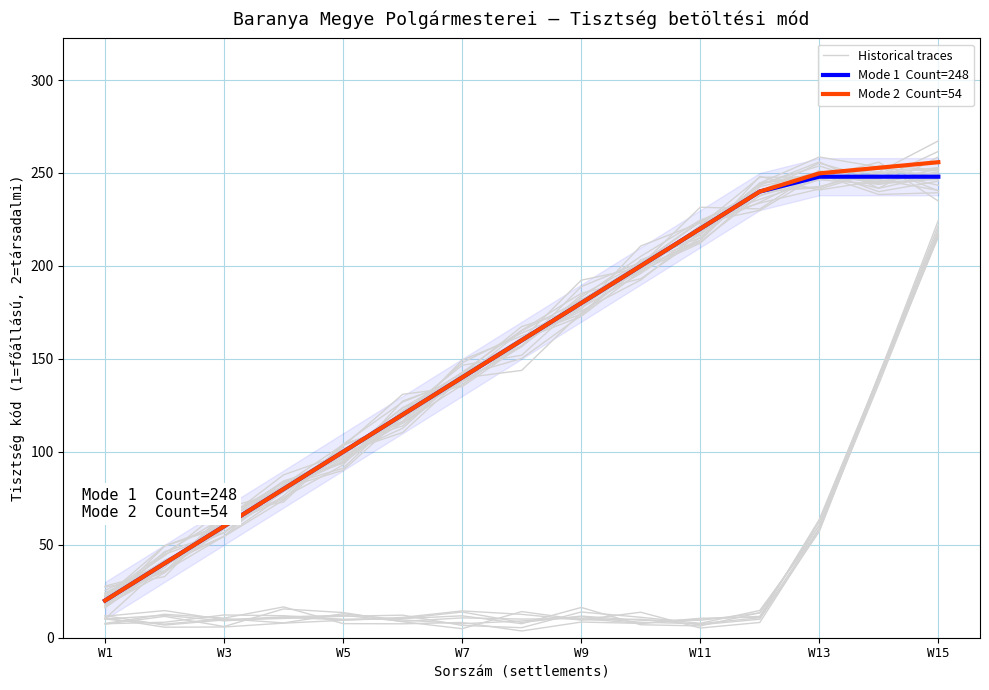

How many lines are shown in the chart?

3